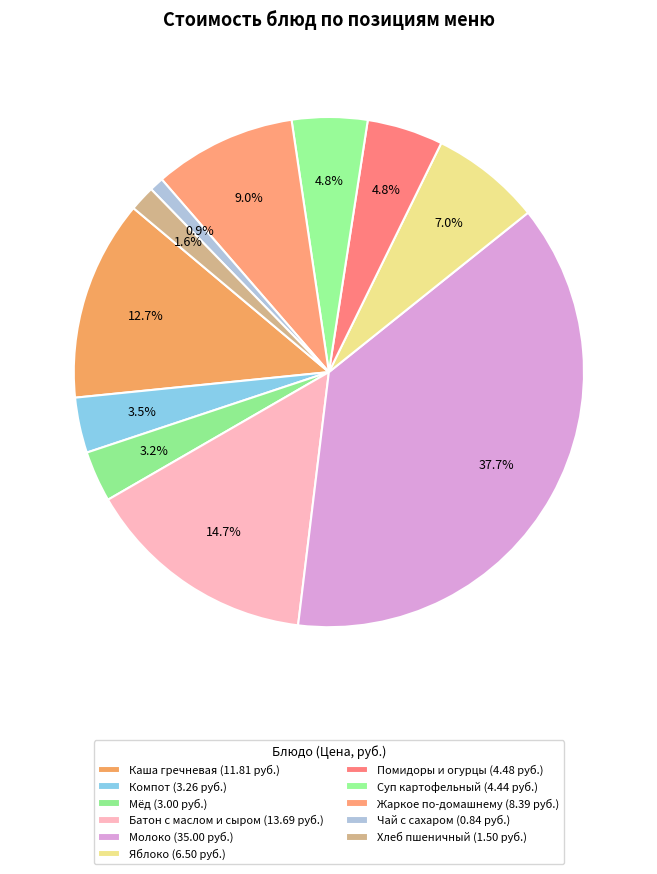

How many segments does this pie chart have?

11